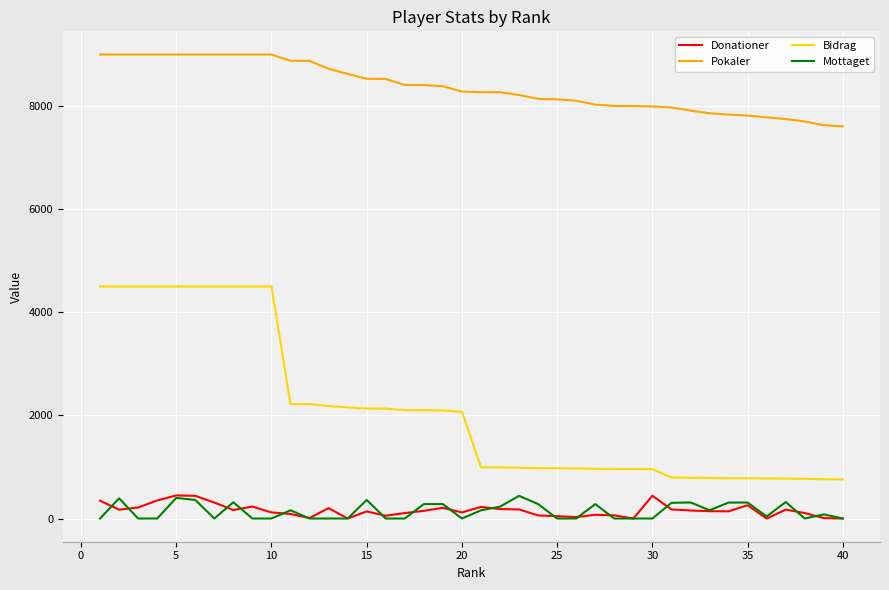

At how many categories does at least one series exceed 6811?

40